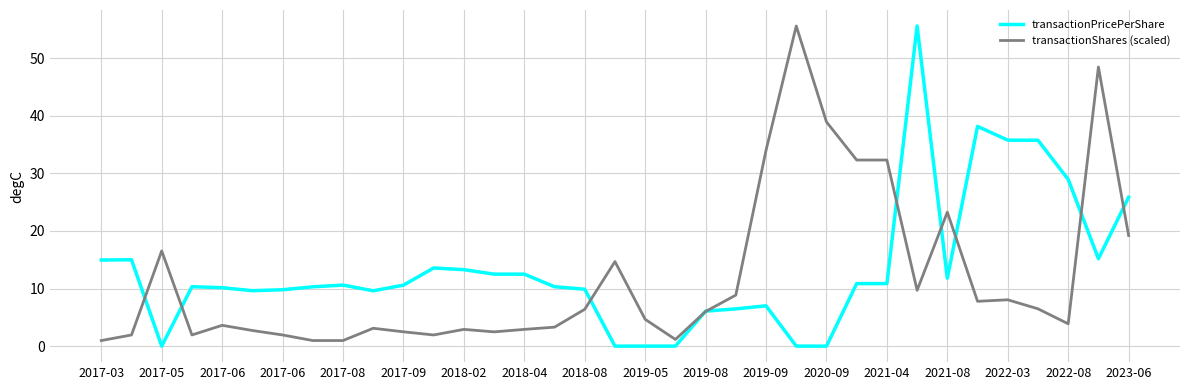

What is the maximum value shown in the chart?

55.6